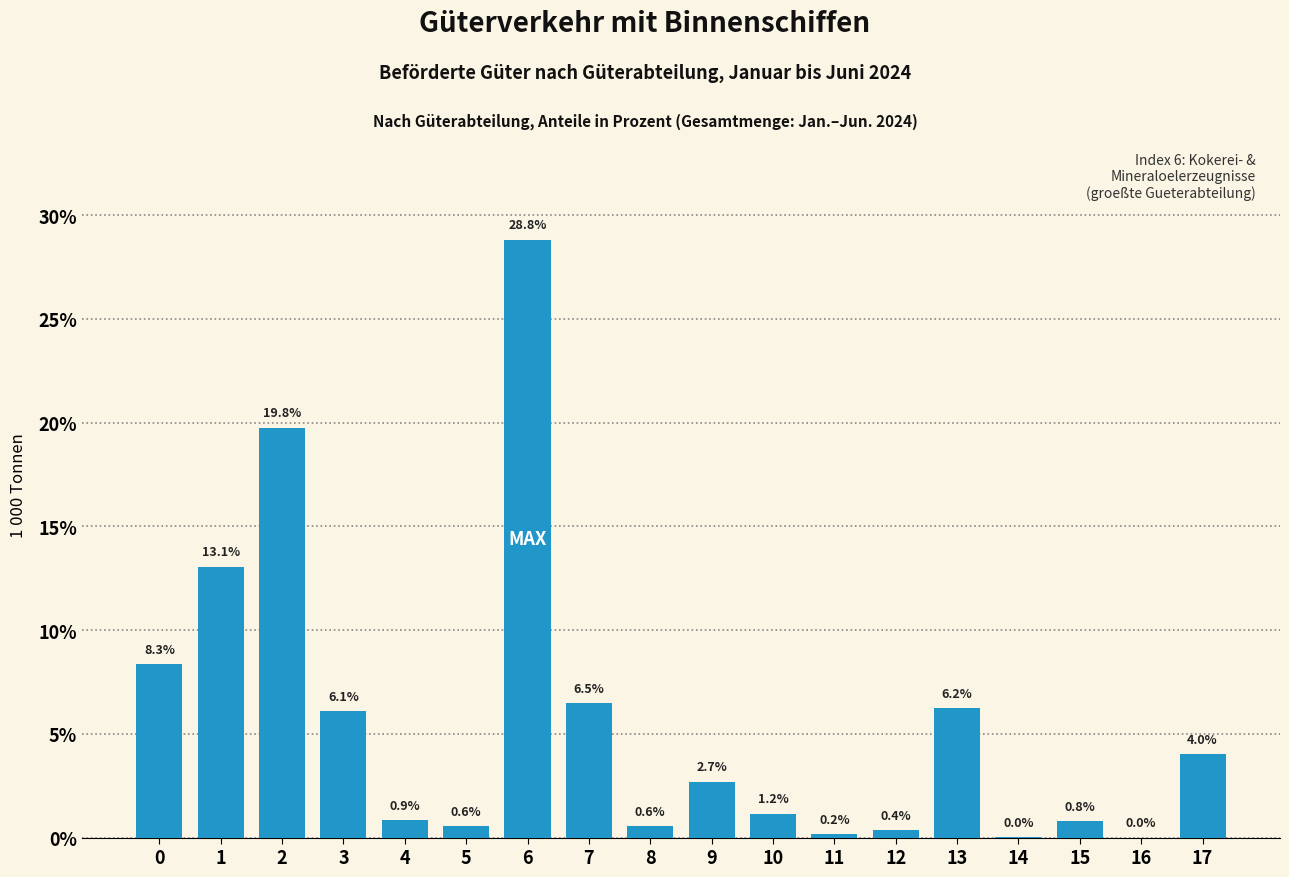

Approximately how many times larger is the value at 2 compared to 9?

7.3